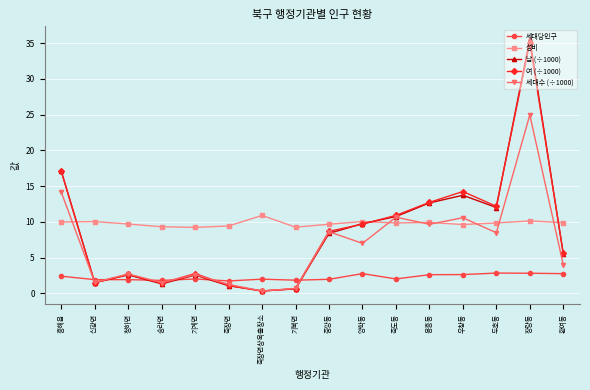

What value does the 세대당인구 series have at 죽장면상옥출장소?

2.0